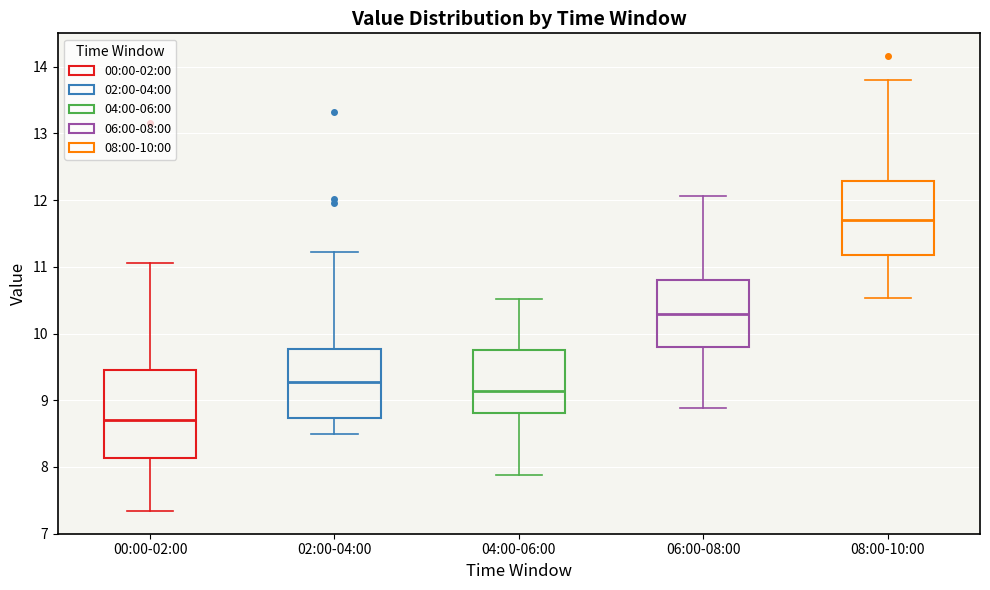

Reading left to right, transcribe this box plot: for each box, give where its median line is, the range the box spans, and where its two whiskers end, as read against the y-axis. The values are not printed on the chart, so give them approximately, as read against the axis.

00:00-02:00: median 8.7, box 8.1 to 9.5, whiskers 7.3 to 11.1
02:00-04:00: median 9.3, box 8.7 to 9.8, whiskers 8.5 to 11.2
04:00-06:00: median 9.1, box 8.8 to 9.8, whiskers 7.9 to 10.5
06:00-08:00: median 10.3, box 9.8 to 10.8, whiskers 8.9 to 12.1
08:00-10:00: median 11.7, box 11.2 to 12.3, whiskers 10.5 to 13.8